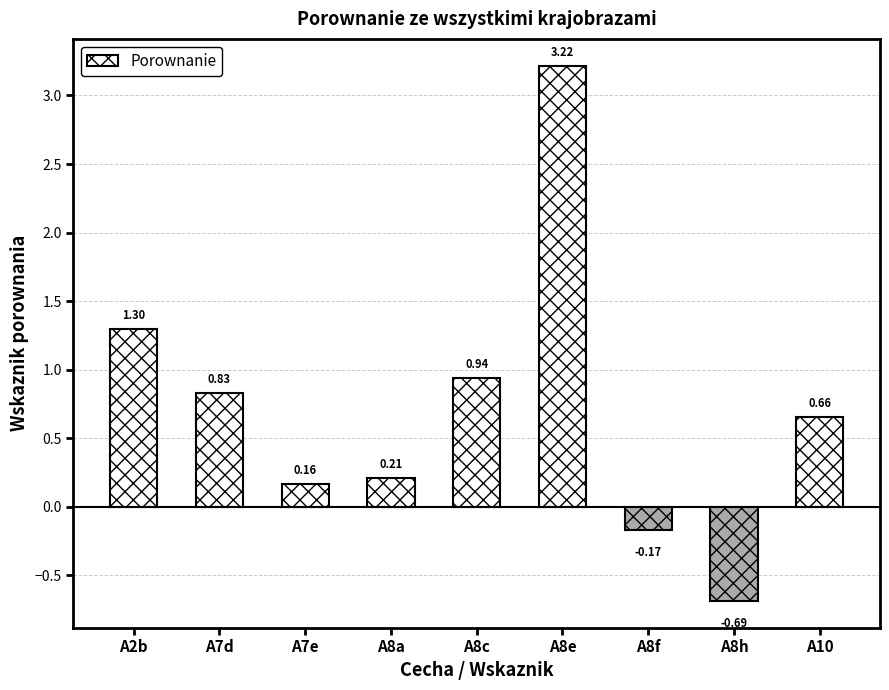

List the labels in order of value, largest first.

A8e, A2b, A8c, A7d, A10, A8a, A7e, A8f, A8h